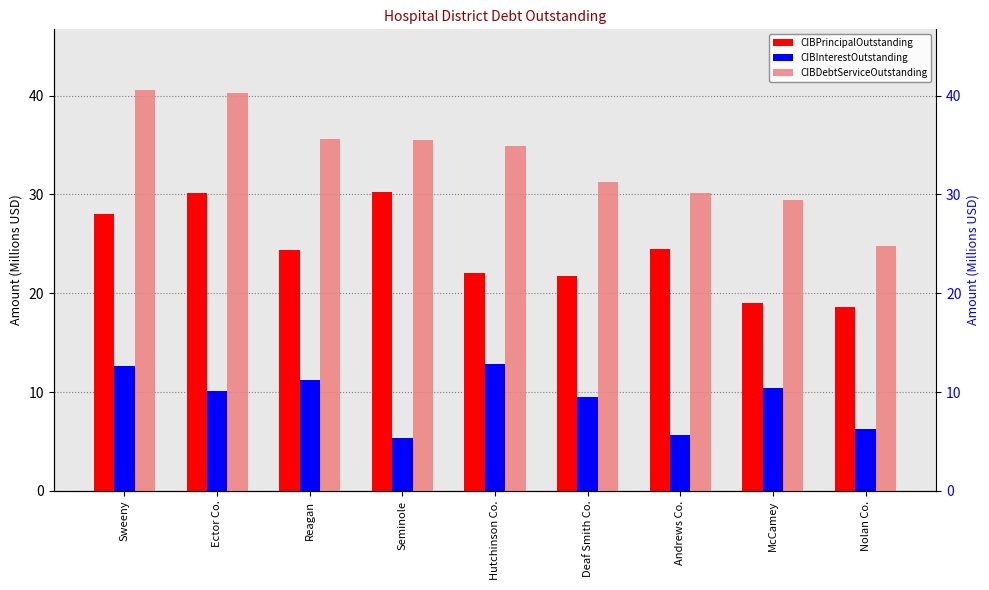

What is the difference between the highest and lowest values at Deaf Smith Co.?

21.8